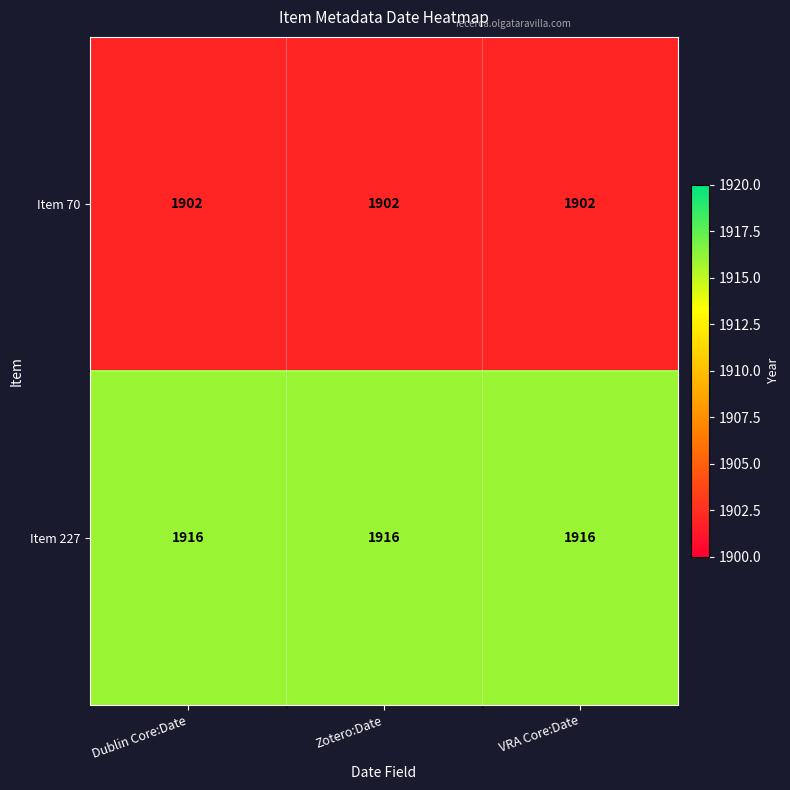

Which series has the largest total across all categories?

Item 227